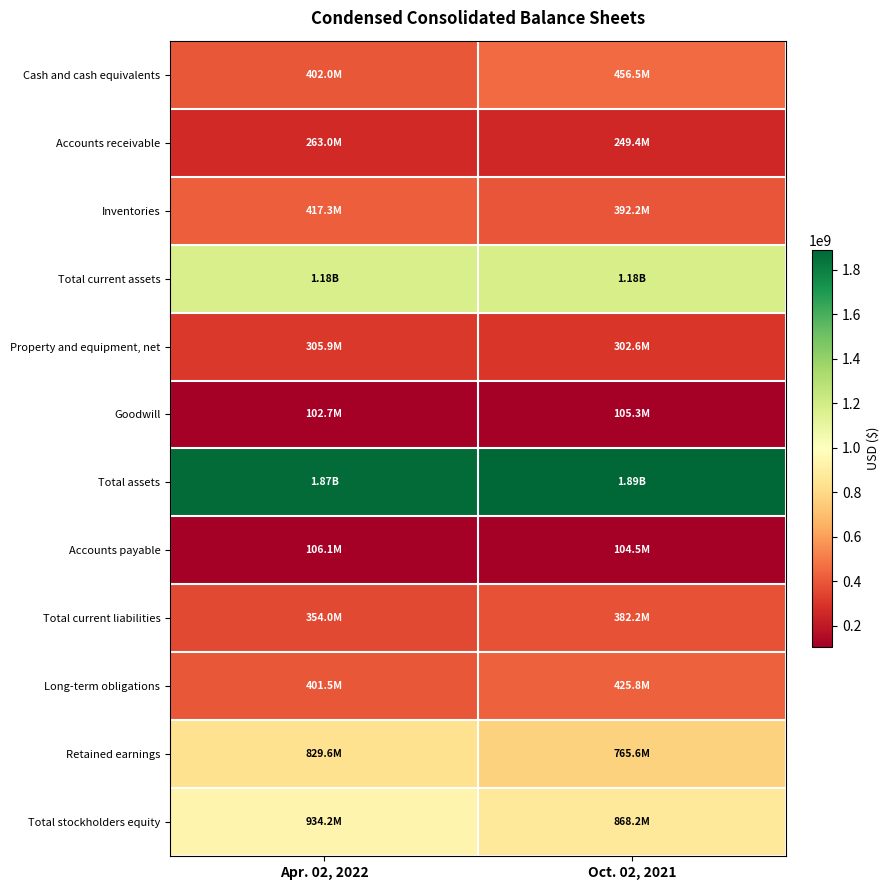

Which series has the largest total across all categories?

Total assets